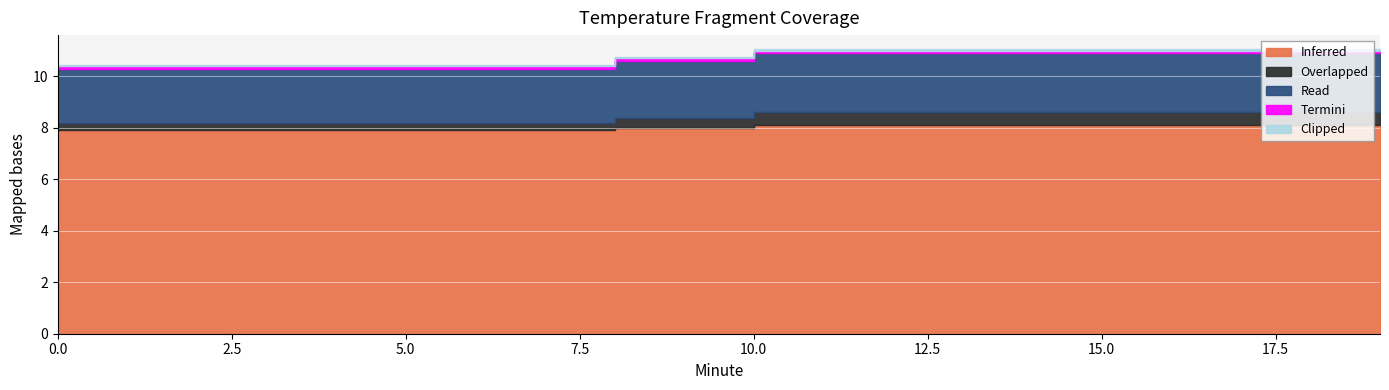

Does the chart display data point markers on the line(s)?

No